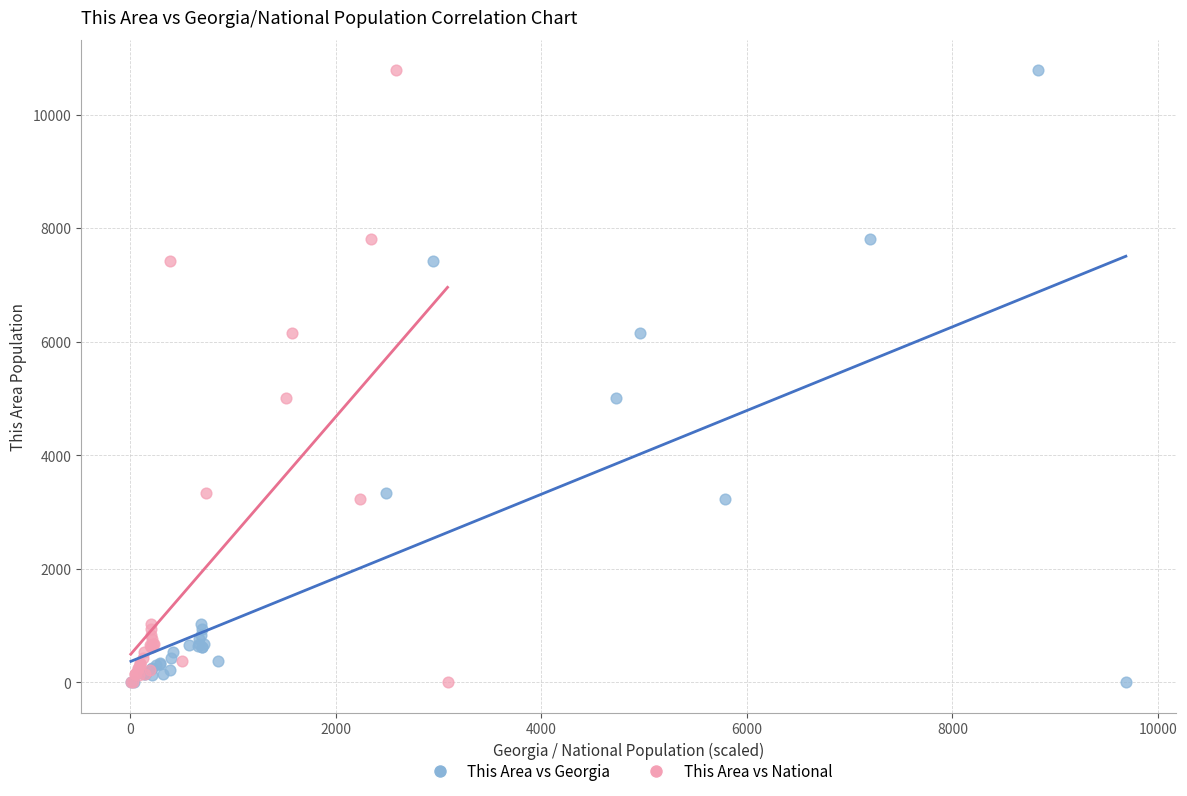

What are all the series names shown in the legend?

This Area vs Georgia, This Area vs National